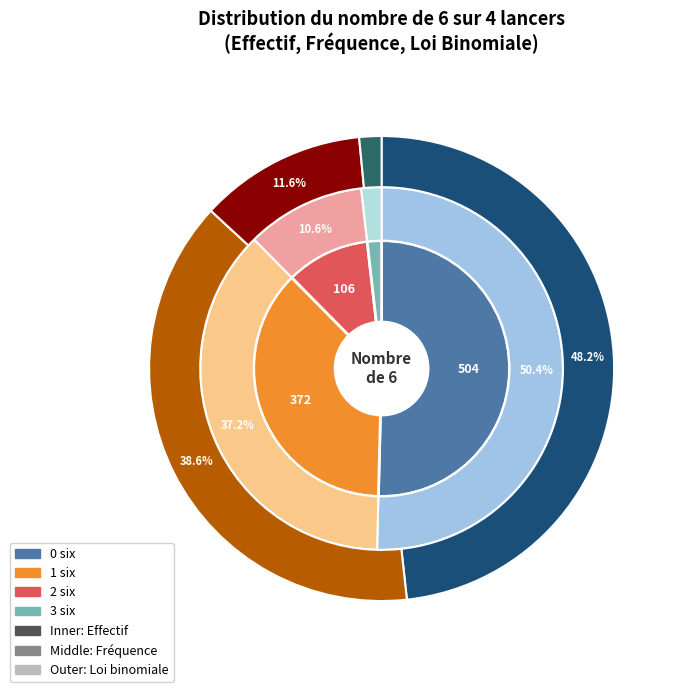

What is the change in value from 0 to 1?

-132